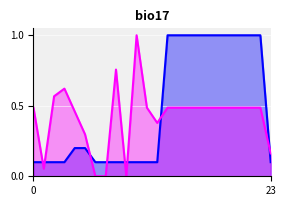

What is the maximum value for List1 Word Count line?

1.0